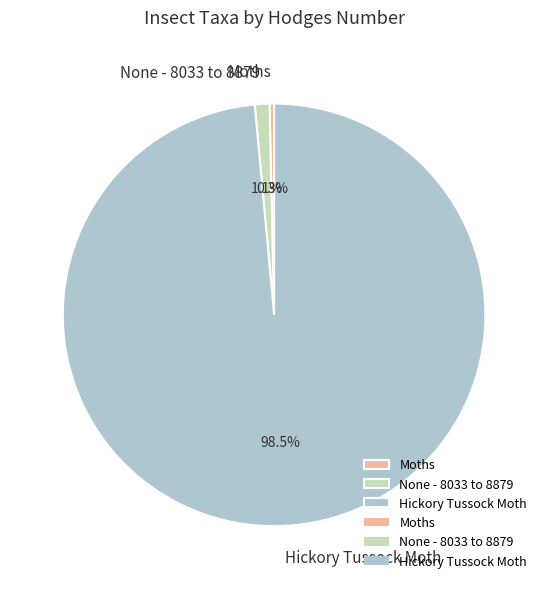

Between None - 8033 to 8879 and Hickory Tussock Moth, which is larger?

Hickory Tussock Moth